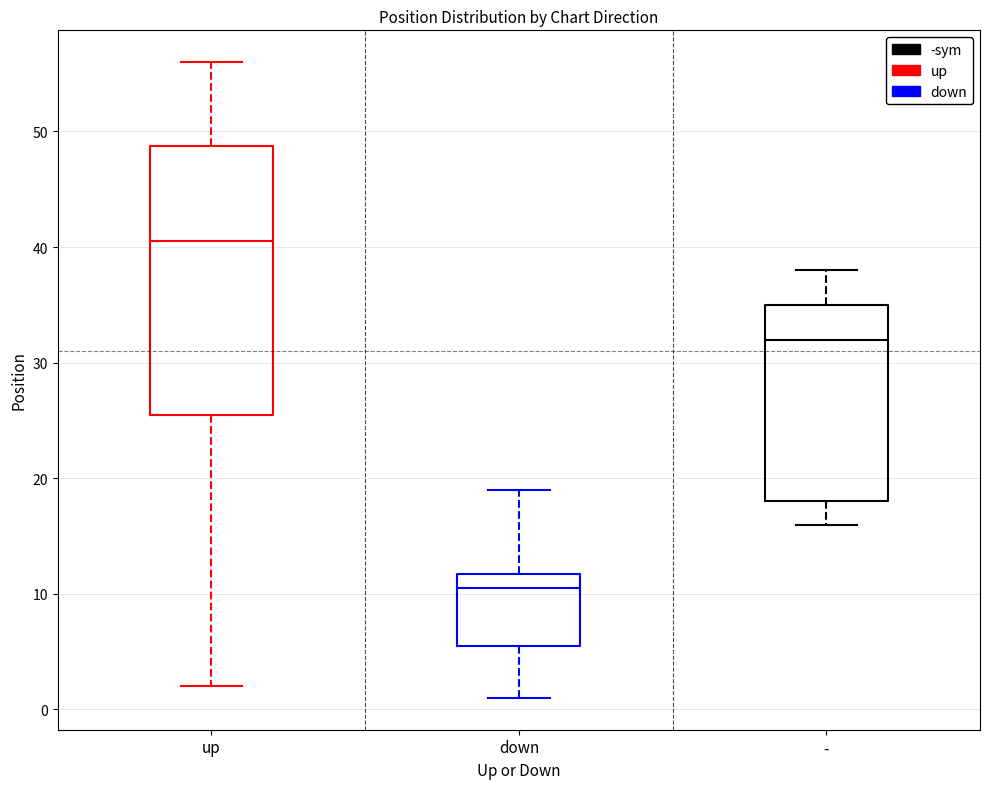

Which box's median line is the highest?

up